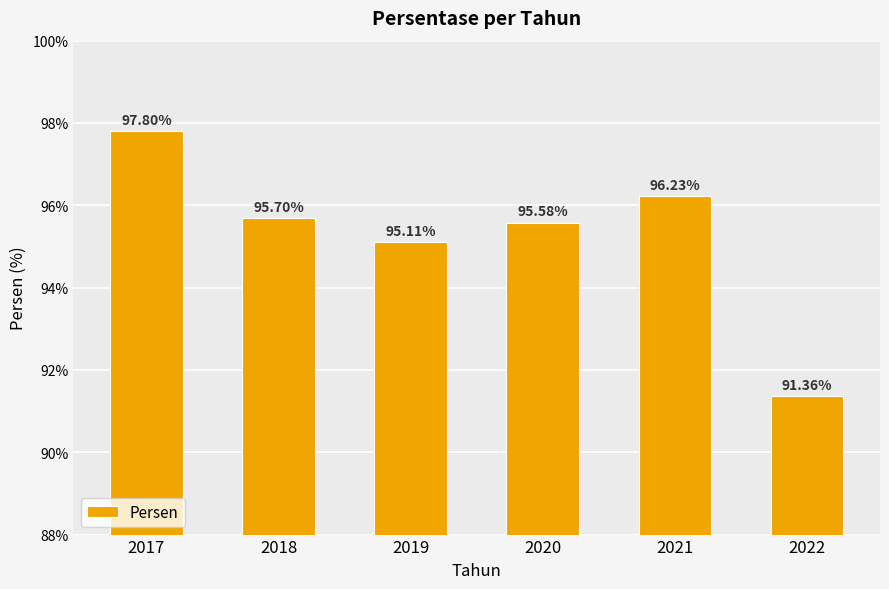

Count the number of categories in the chart.

6